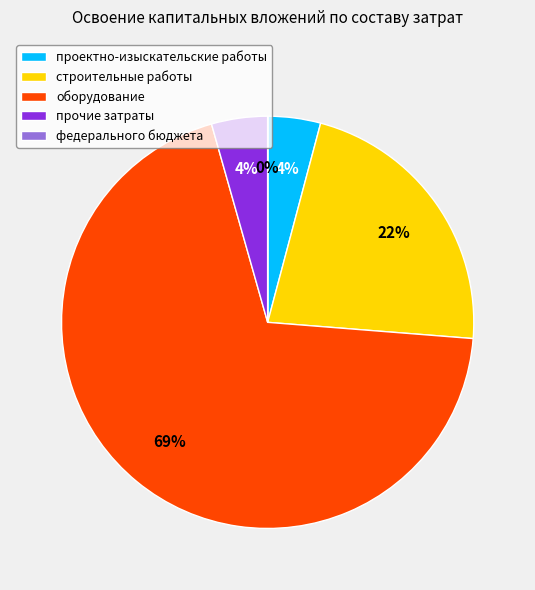

Which category has the biggest portion of the pie?

оборудование